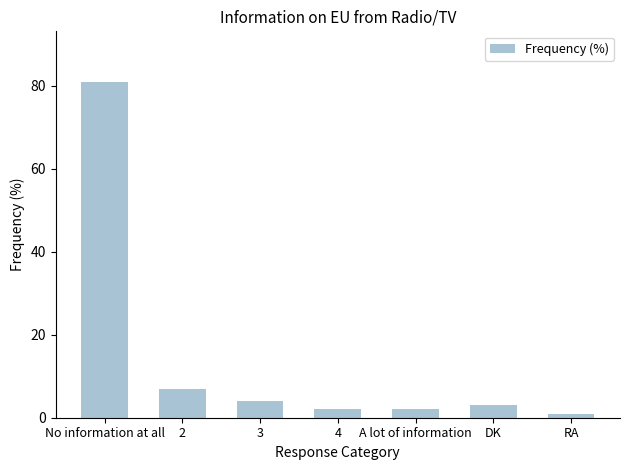

At which category does the chart reach its peak across all series?

No information at all